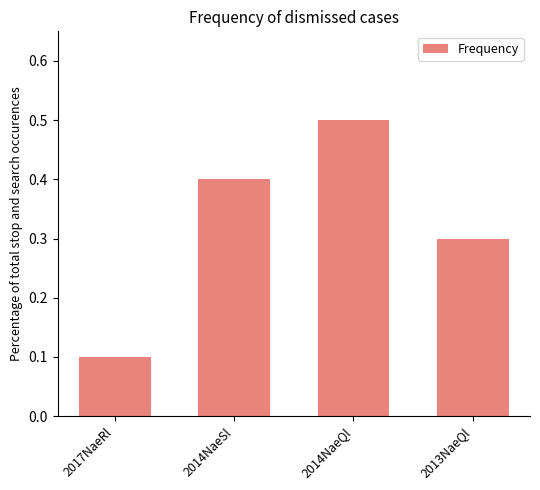

What is the greatest value displayed?

0.5